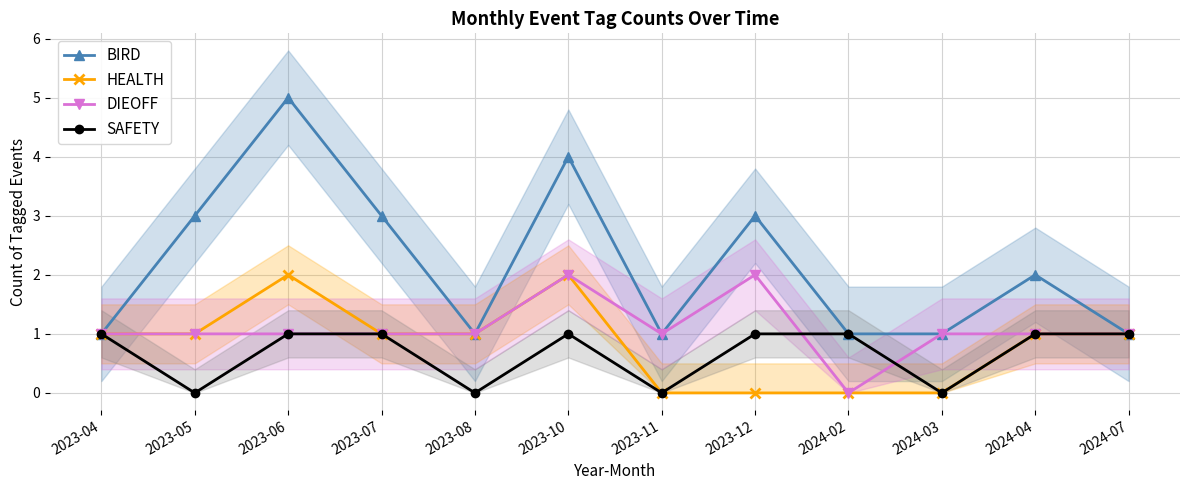

Which series changed the most between 2023-04 and 2024-07?

BIRD